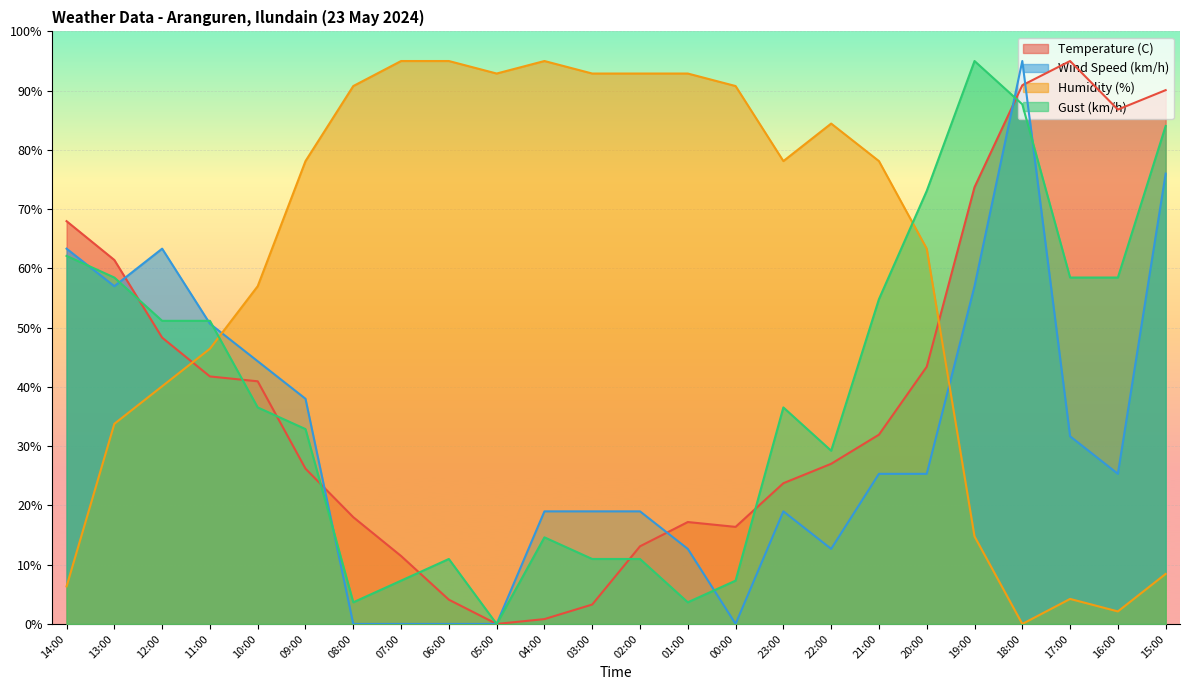

The Wind Speed (km/h) series shows 6.5 at 22:00. True or false?

False